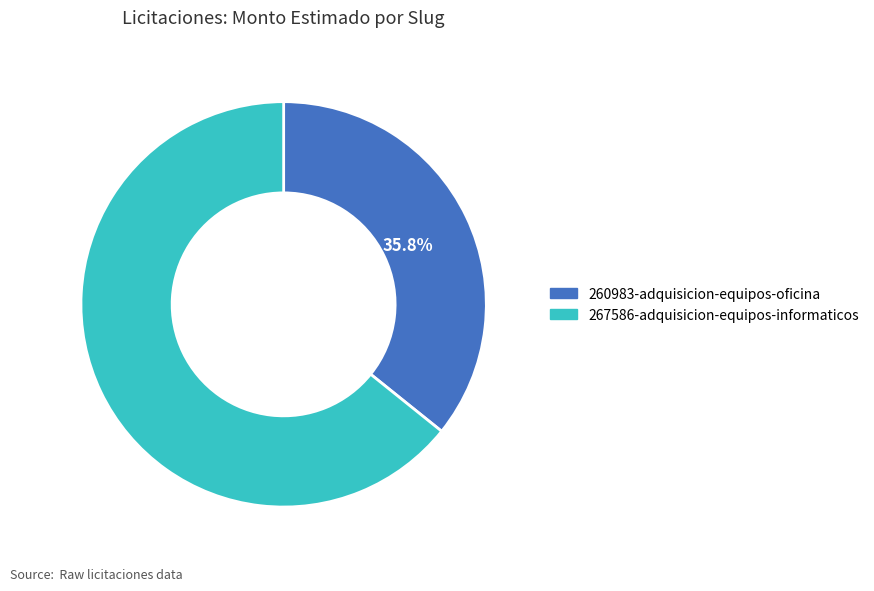

To the nearest percent, what portion does 267586-adquisicion-equipos-informaticos represent?

64%